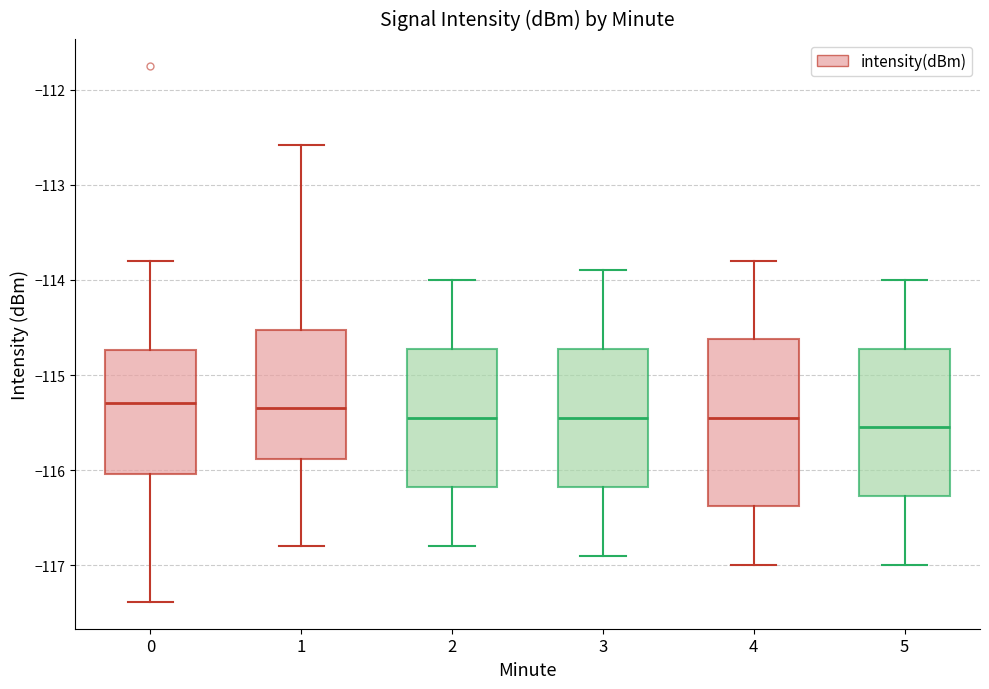

Reading left to right, read every box against the y-axis: the position of its median line, the range the box covers, and the ends of its whiskers. The values are not printed on the chart, so give them approximately, as read against the axis.

0: median -115.3, box -116.0 to -114.7, whiskers -117.4 to -113.8
1: median -115.3, box -115.9 to -114.5, whiskers -116.8 to -112.6
2: median -115.4, box -116.2 to -114.7, whiskers -116.8 to -114.0
3: median -115.4, box -116.2 to -114.7, whiskers -116.9 to -113.9
4: median -115.4, box -116.4 to -114.6, whiskers -117.0 to -113.8
5: median -115.5, box -116.3 to -114.7, whiskers -117.0 to -114.0